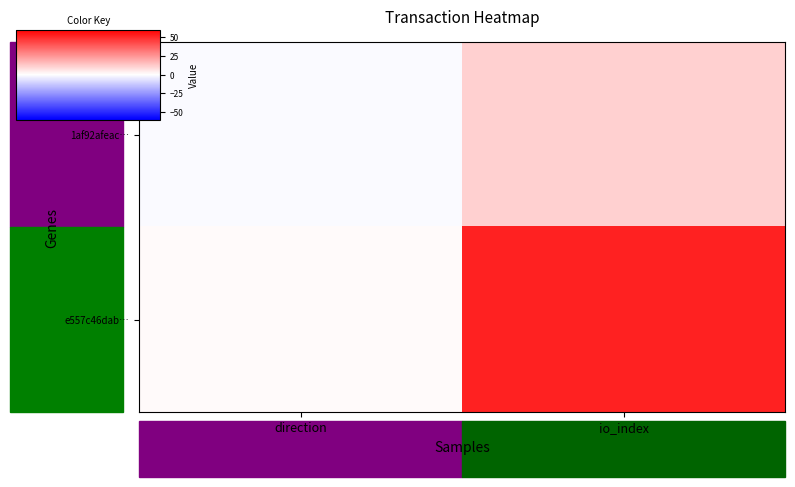

Reading left to right, list all the values displayed in this chart.

1af92afeac…: direction=-1	io_index=11
e557c46dab…: direction=1	io_index=52